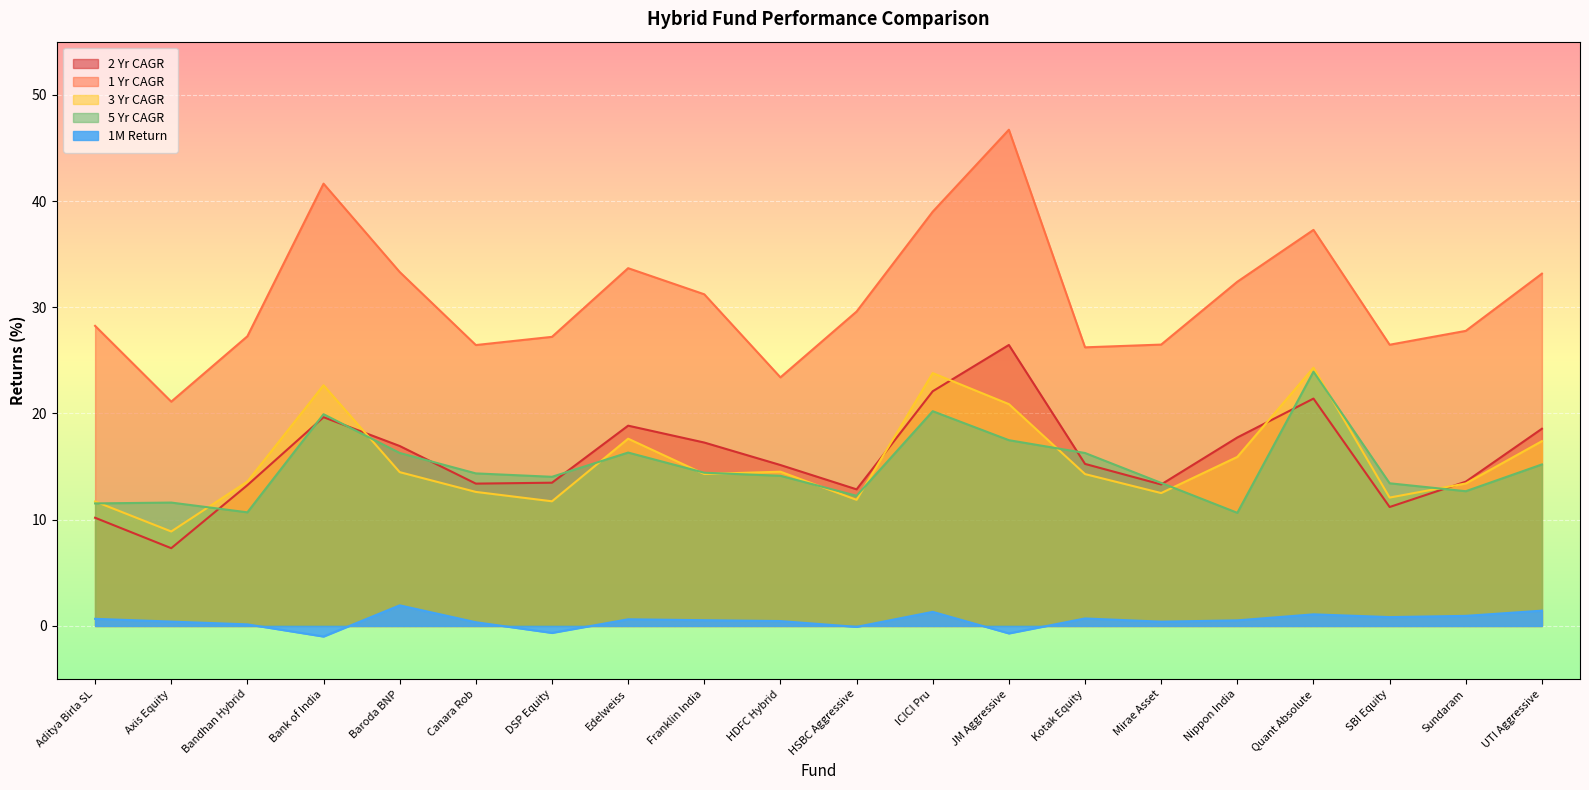

True or false: 1 Yr CAGR and 1M Return intersect in this chart.

False